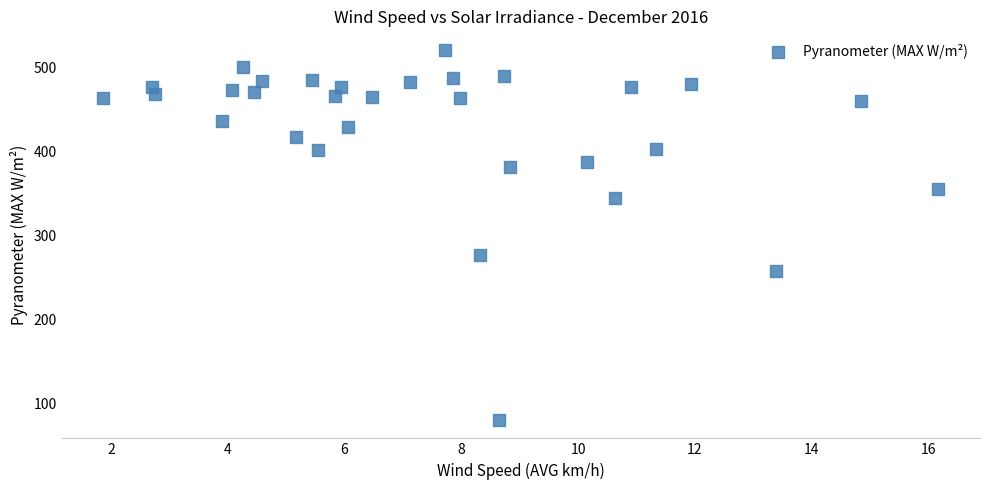

What is the range of Y values (max minus min)?

439.4